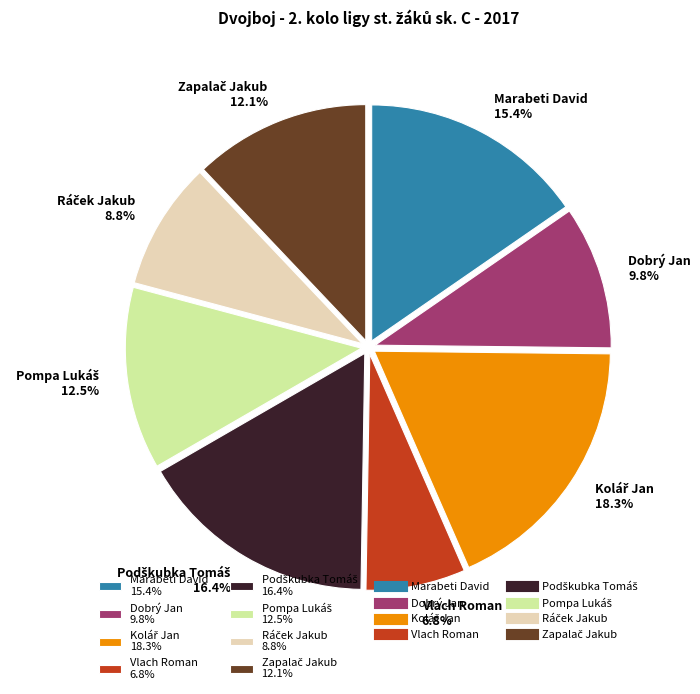

Does Dobrý Jan 9.8% represent more than half of the total?

No